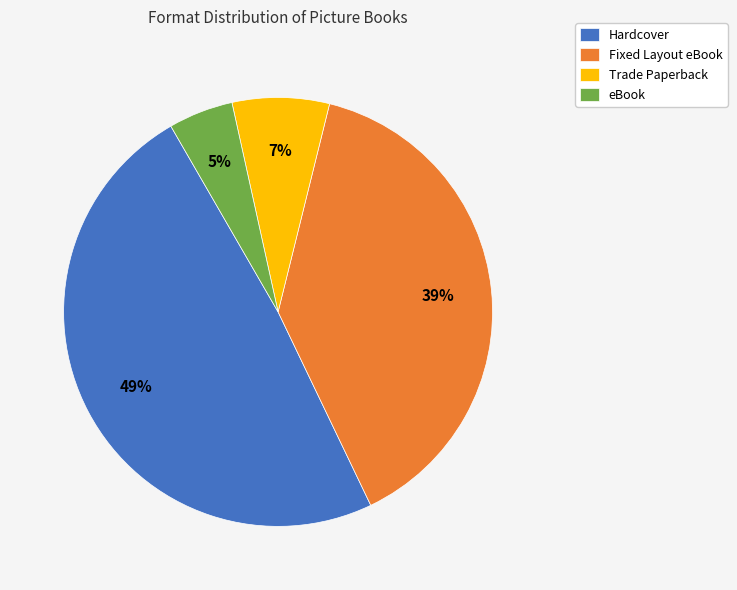

True or false: Trade Paperback accounts for 15% of the total.

False